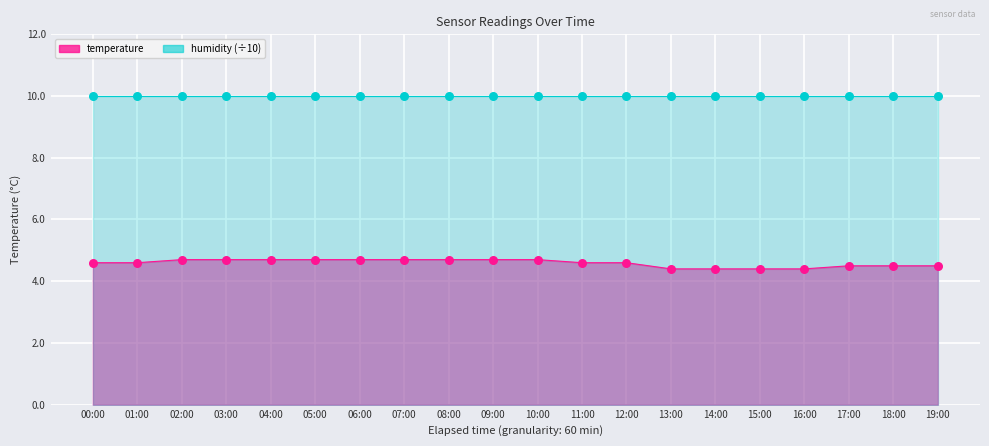

Approximately how many times larger is the value at 08:00 compared to 05:00?

1.0